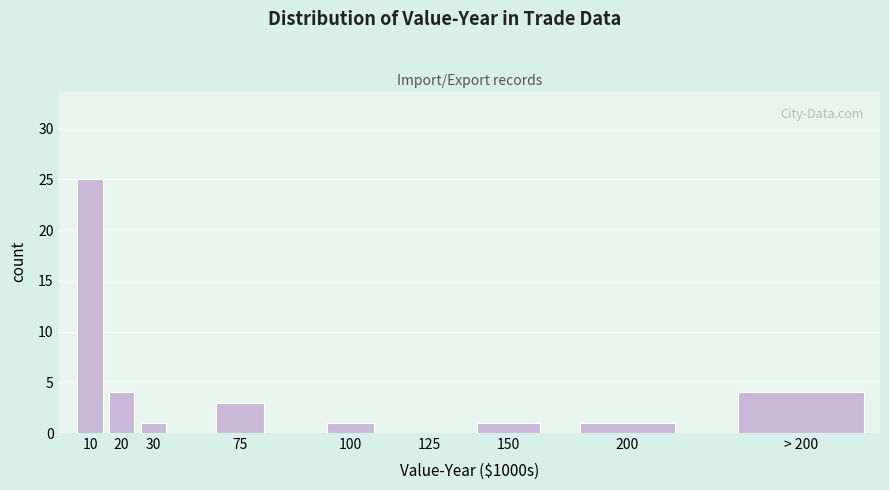

Reading right to left, extract all data points from this chart.

> 200=4	200=1	150=1	125=0	100=1	75=3	30=1	20=4	10=25